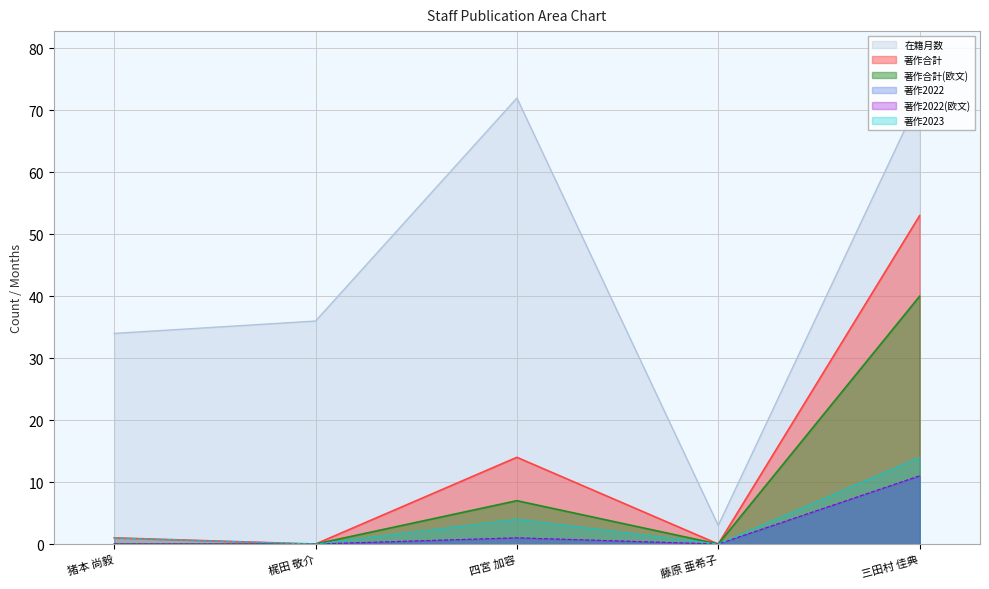

How many interior local peaks does the 著作2022(欧文) series have?

1